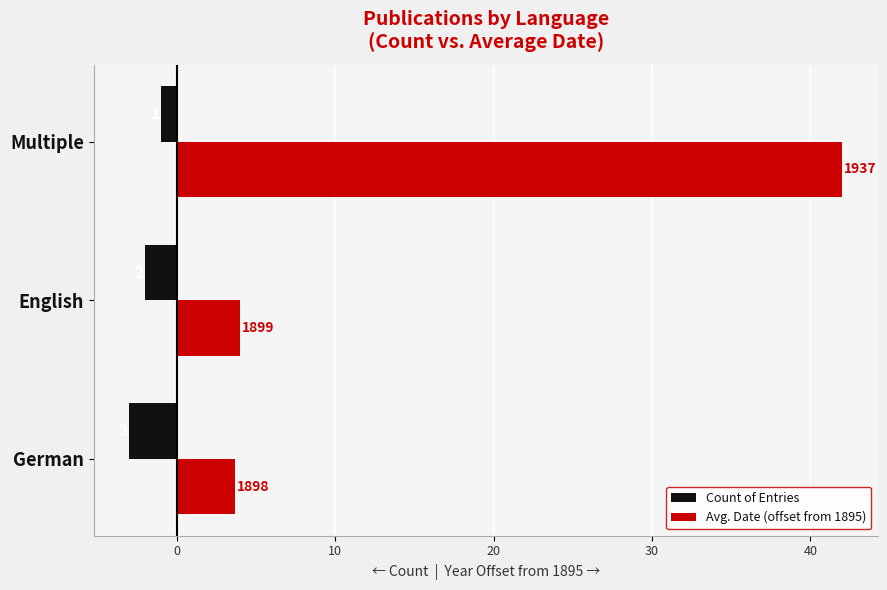

What are all the series names shown in the legend?

Count of Entries, Avg. Date (offset from 1895)